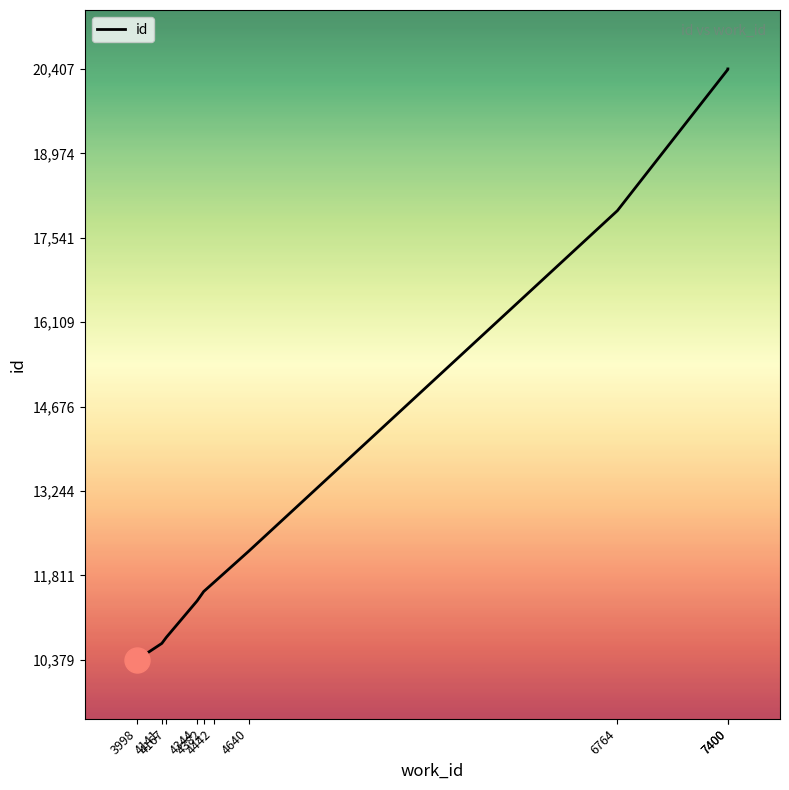

The value at 4382 is 11538. True or false?

True